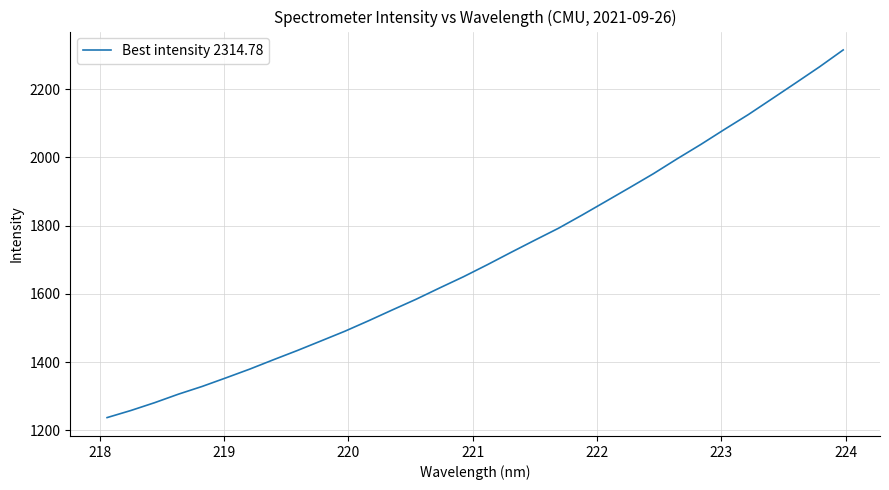

What is the greatest value displayed?

2314.8